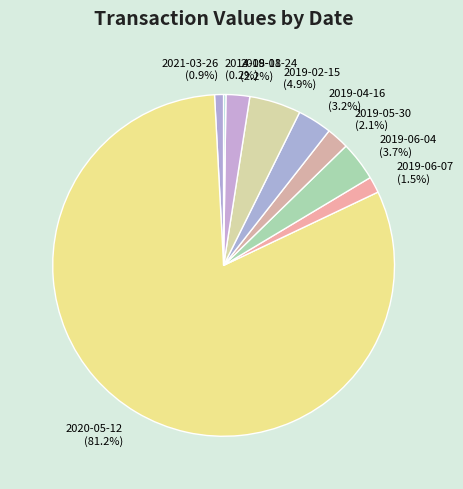

To the nearest percent, what is the difference between the largest and smallest slice percentages?

81%